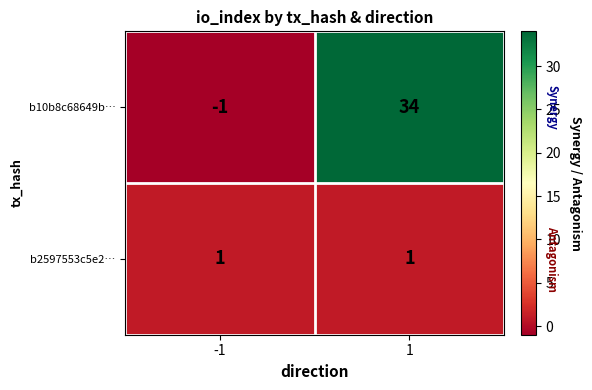

What is the difference between the maximum and minimum values in the b10b8c68649b… series?

35